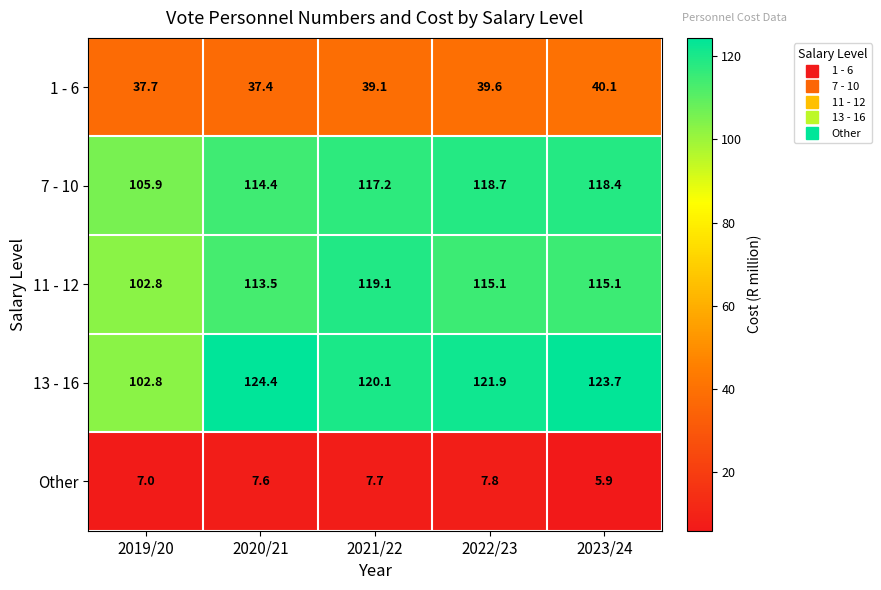

What is the difference between the maximum and minimum values in the 11 - 12 series?

16.3